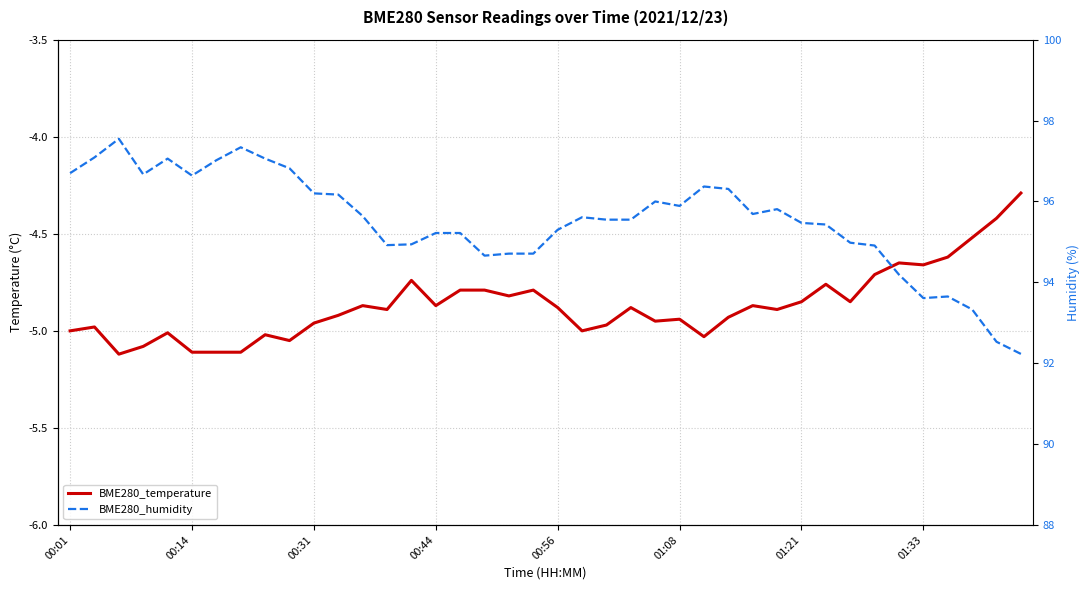

Does the chart display data point markers on the line(s)?

No